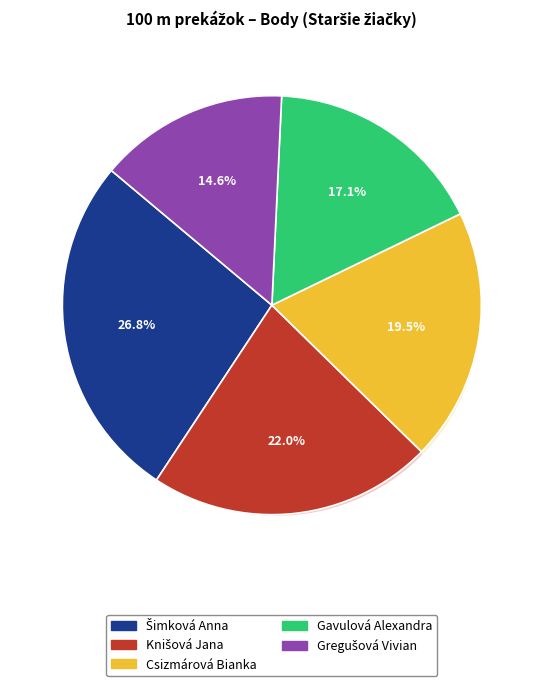

Combined, what portion of the pie is Gavulová Alexandra and Csizmárová Bianka?

36.6%